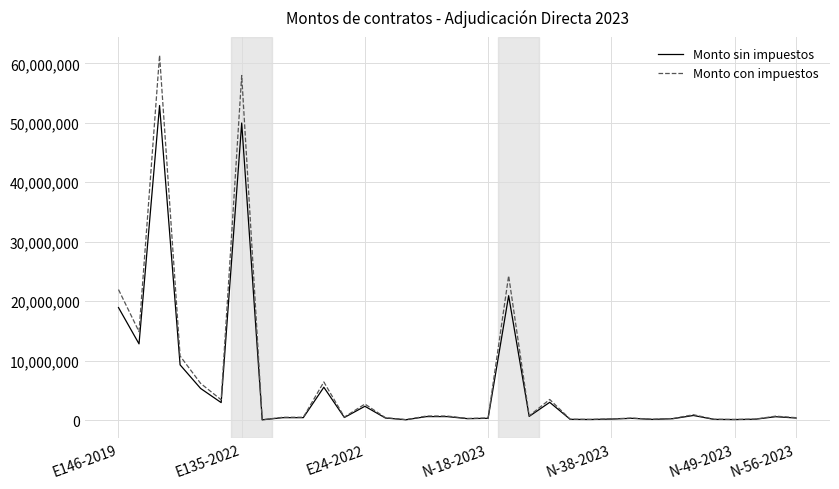

List the series in order of their peak value, lowest first.

Monto sin impuestos, Monto con impuestos